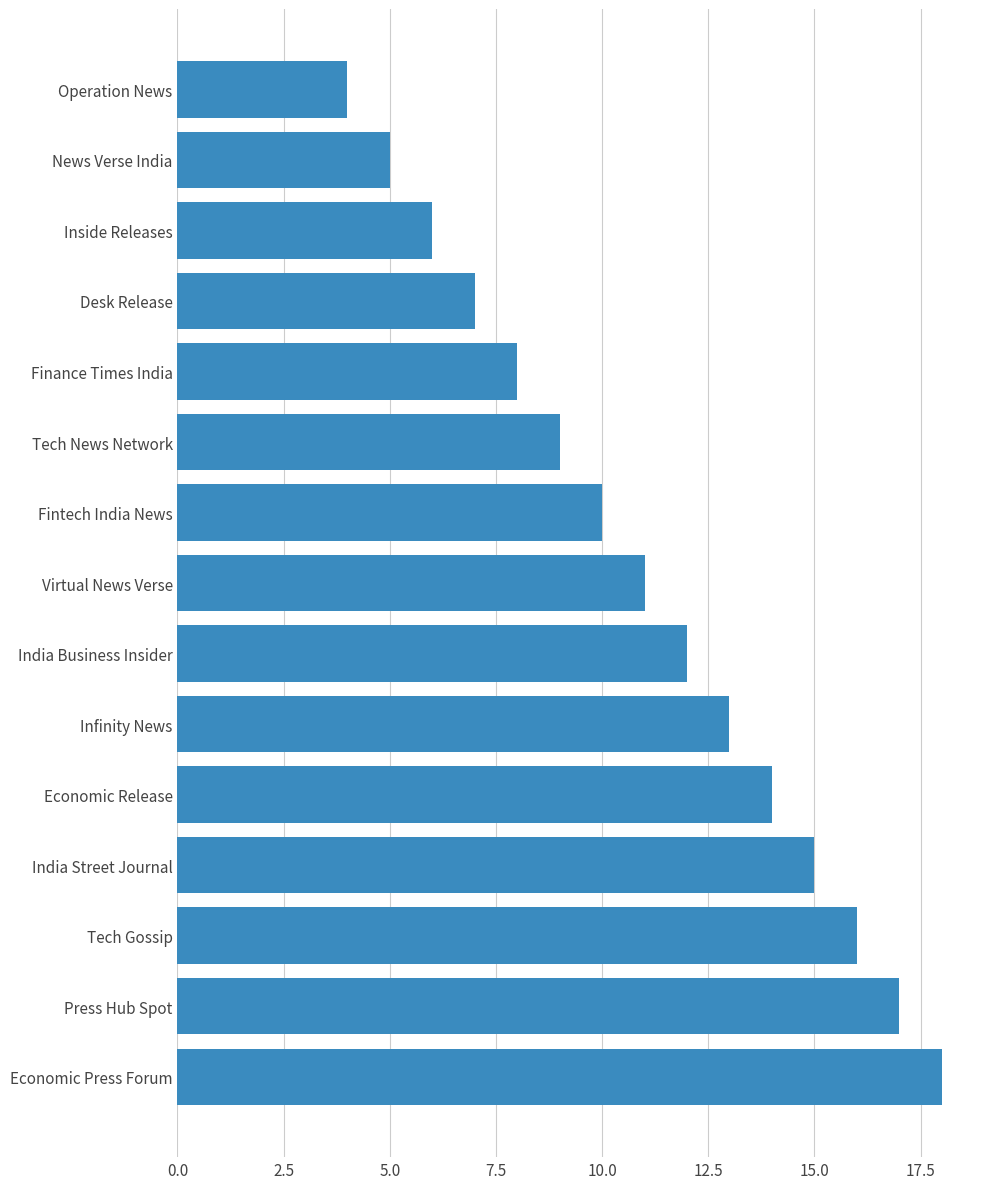

What position from the bottom is Tech Gossip?

3